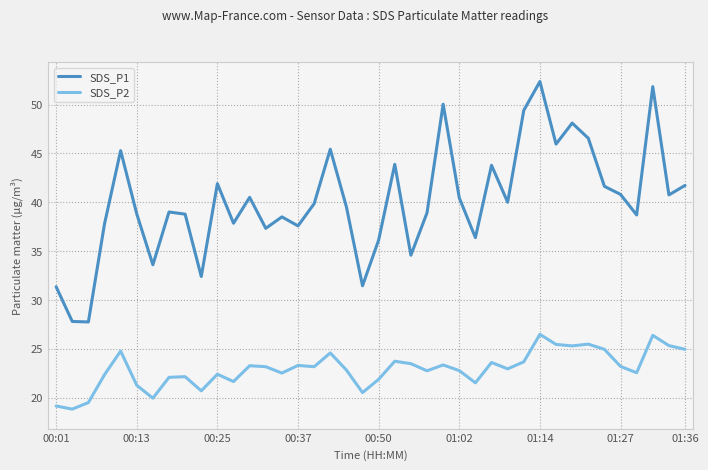

Which series has the largest total across all categories?

SDS_P1